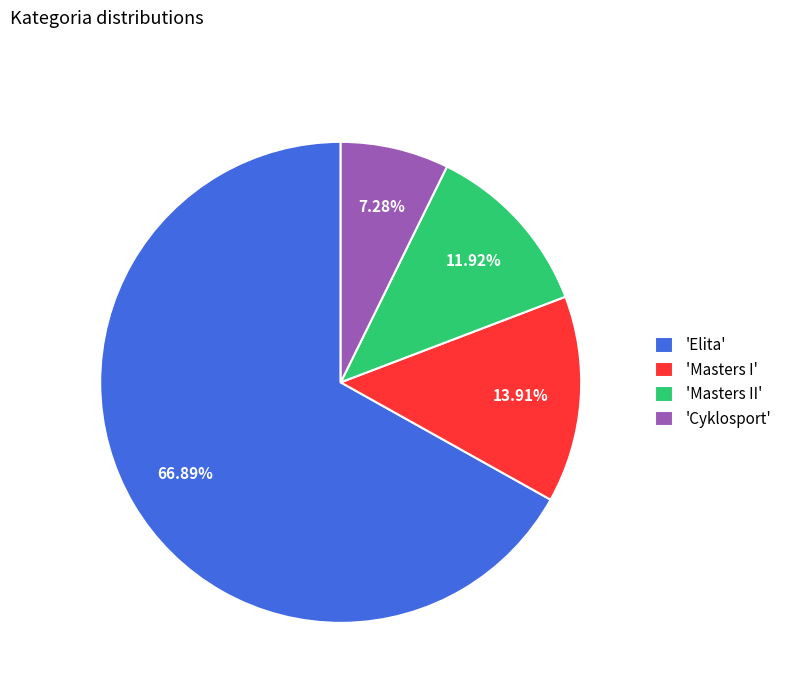

Is there any slice that represents more than half of the pie?

Yes